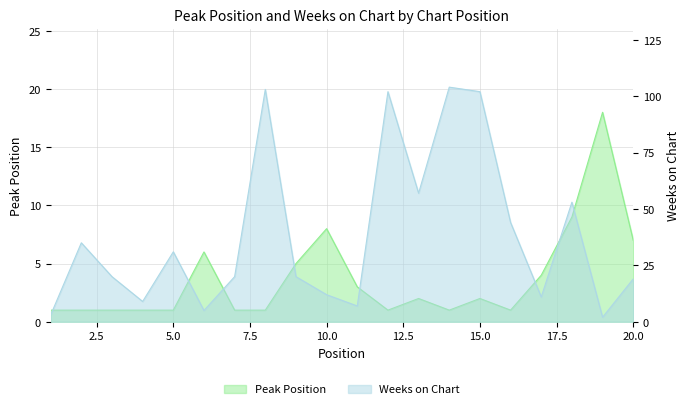

True or false: Weeks on Chart and Peak Position cross at least once.

True